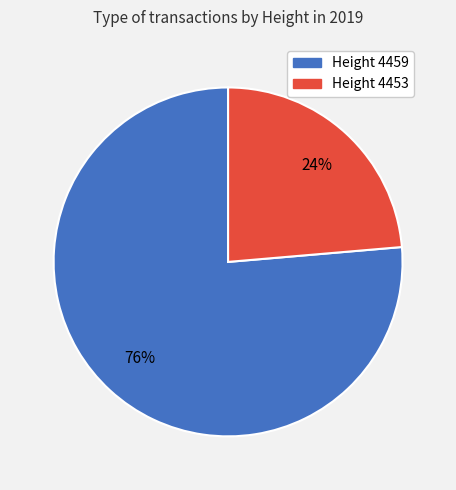

To the nearest percent, what is the average slice percentage?

50%